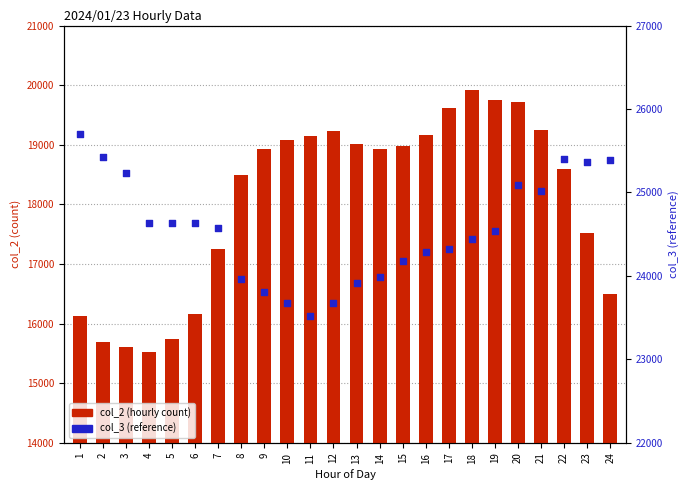

At how many categories does at least one series exceed 17232?

24